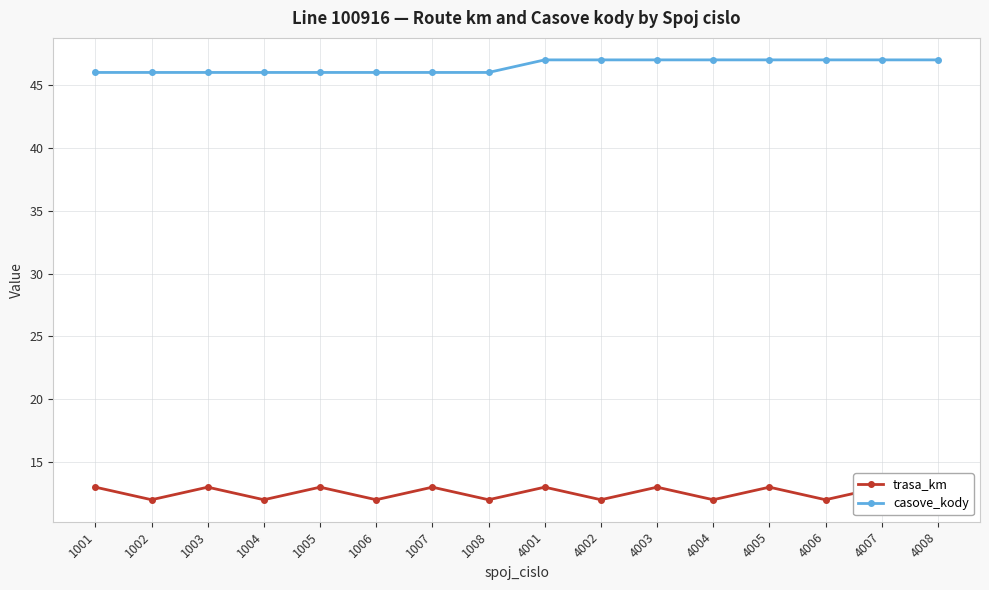

Does the chart display data point markers on the line(s)?

Yes